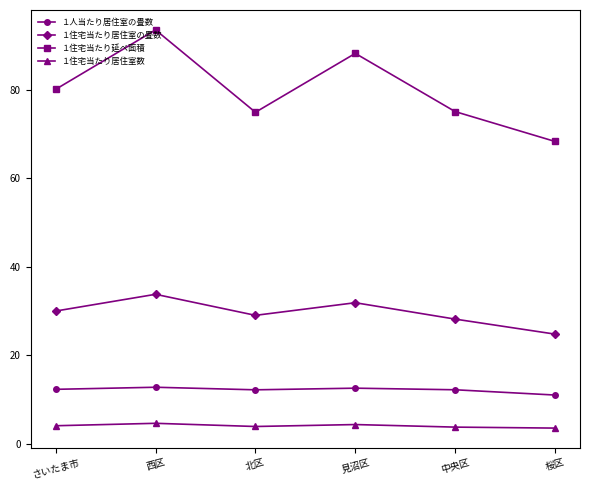

The １住宅当たり居住室の畳数 series shows 18.7 at さいたま市. True or false?

False